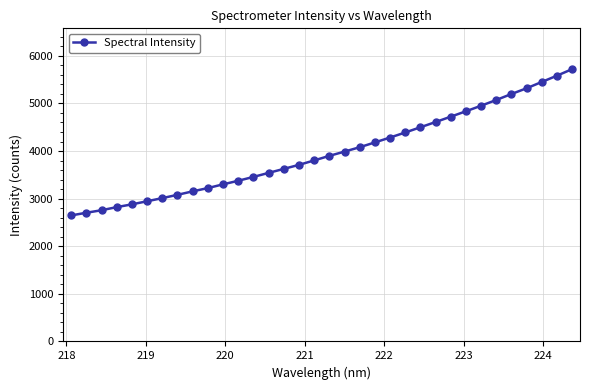

What is the value of the 7th point from the left?

3010.8